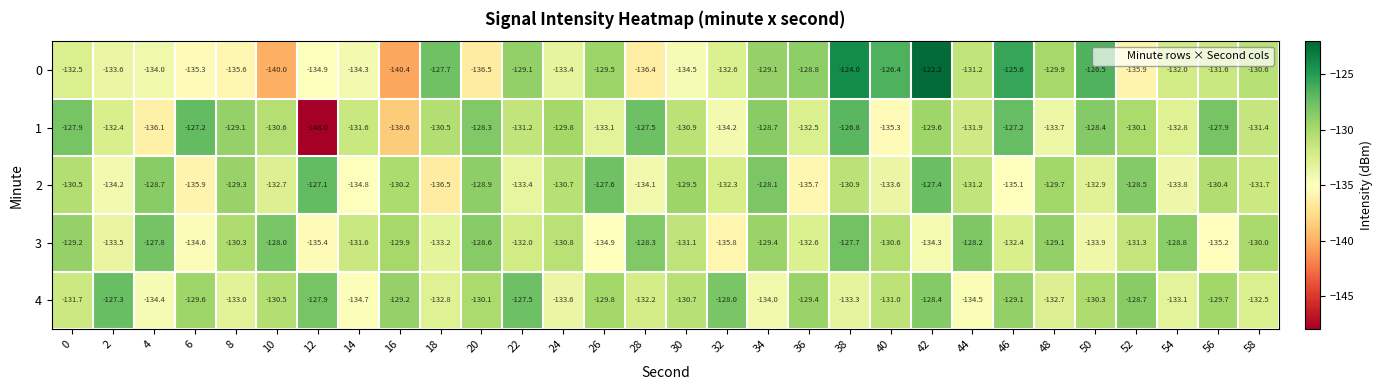

The 3 series shows -78.1 at 40. True or false?

False